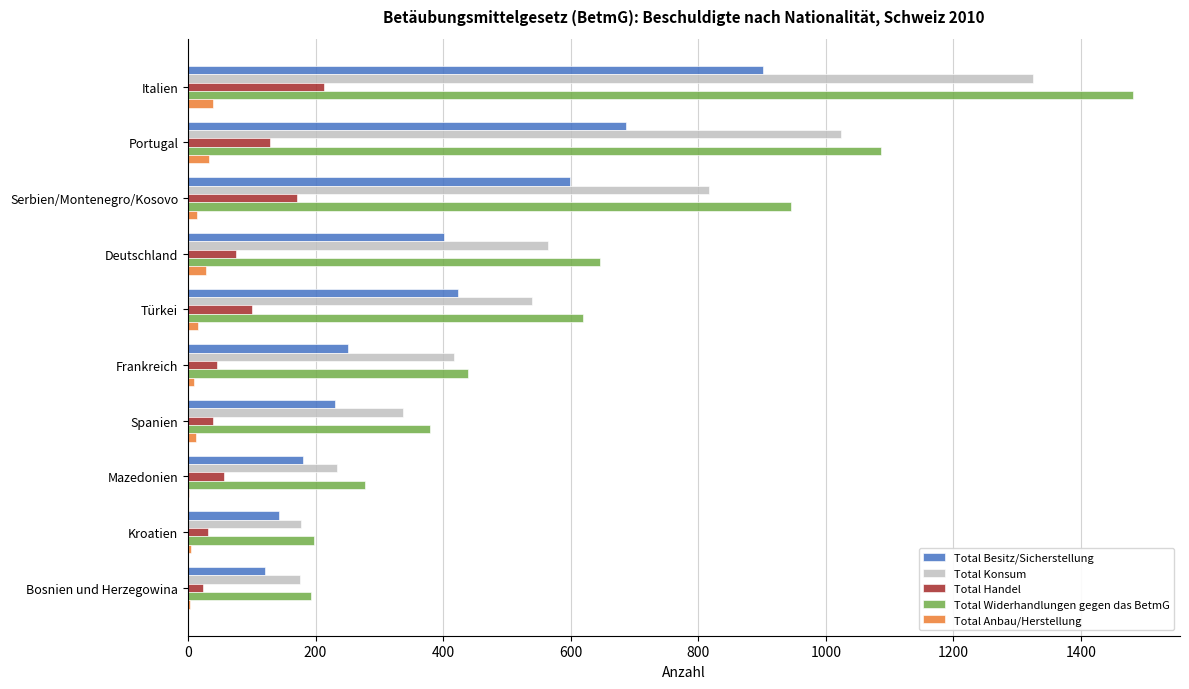

The Total Besitz/Sicherstellung series shows 902 at Italien. True or false?

True